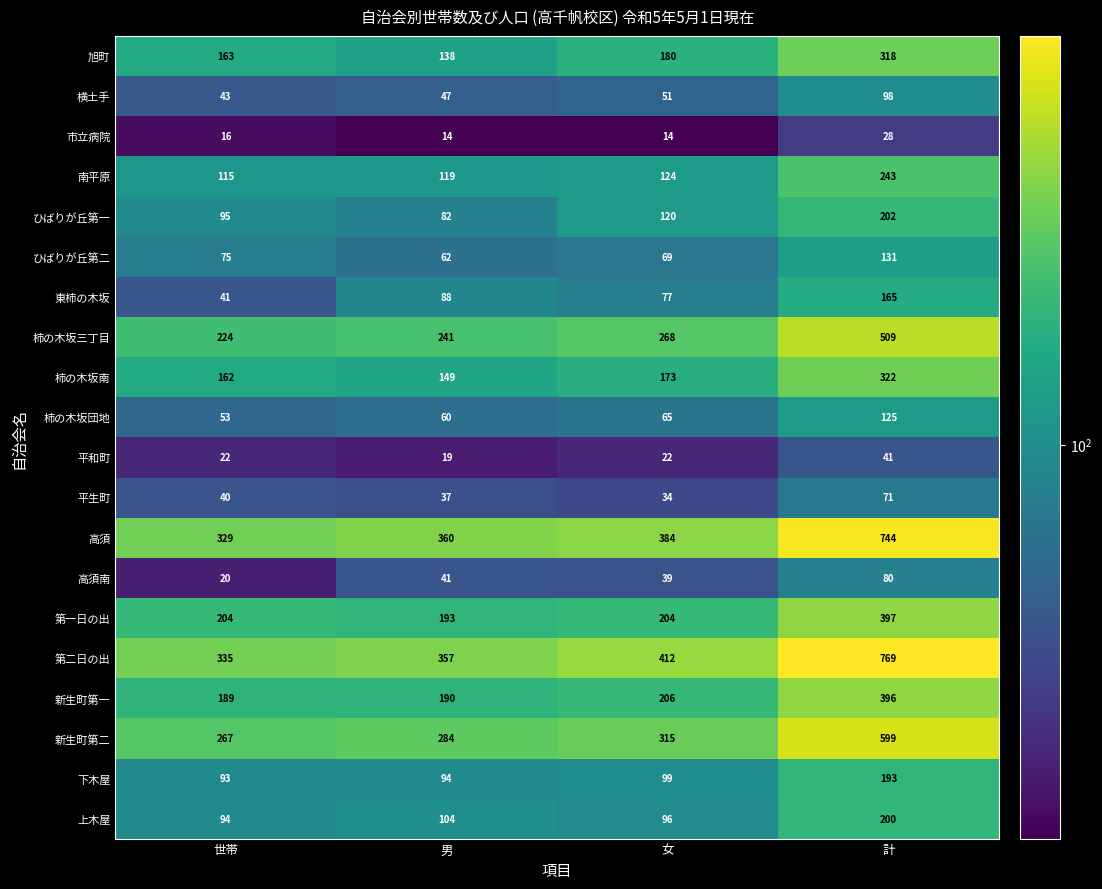

What is the greatest value displayed?

769